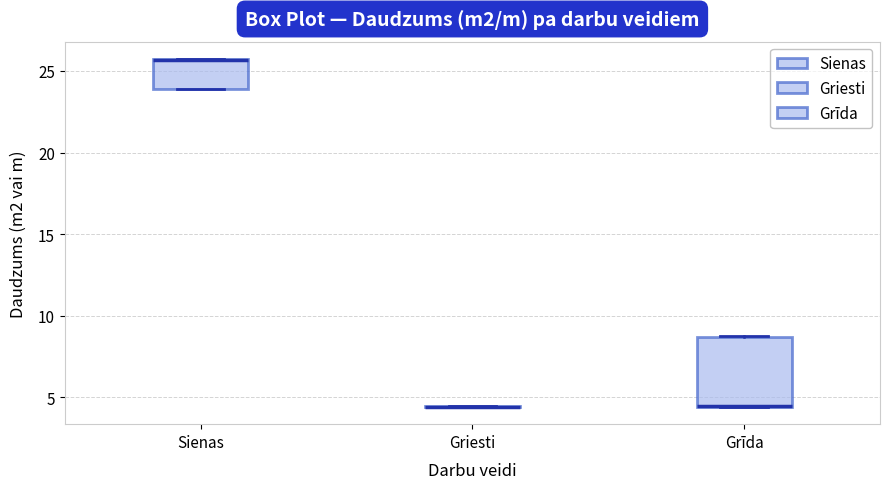

Which box is the tallest, from its lower edge to its upper edge?

Grīda